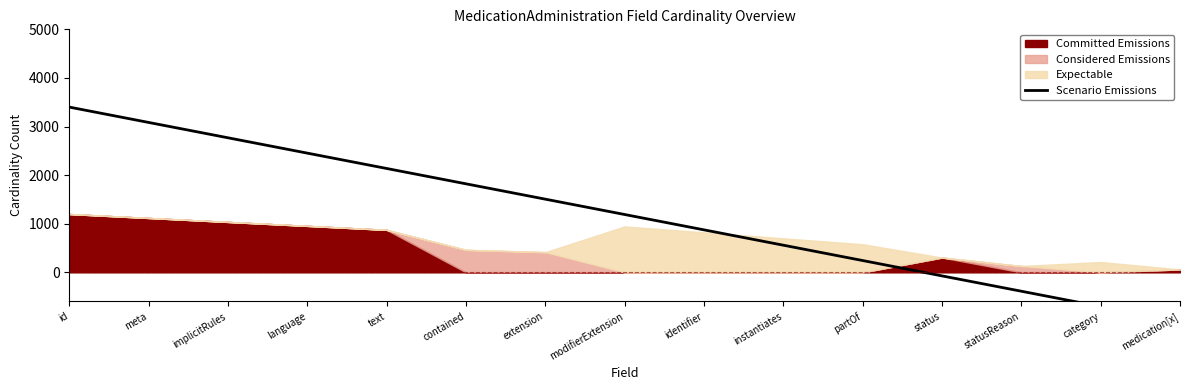

Rank the categories by value from lowest to highest.

medication[x], category, statusReason, status, partOf, instantiates, identifier, modifierExtension, extension, contained, text, language, implicitRules, meta, id